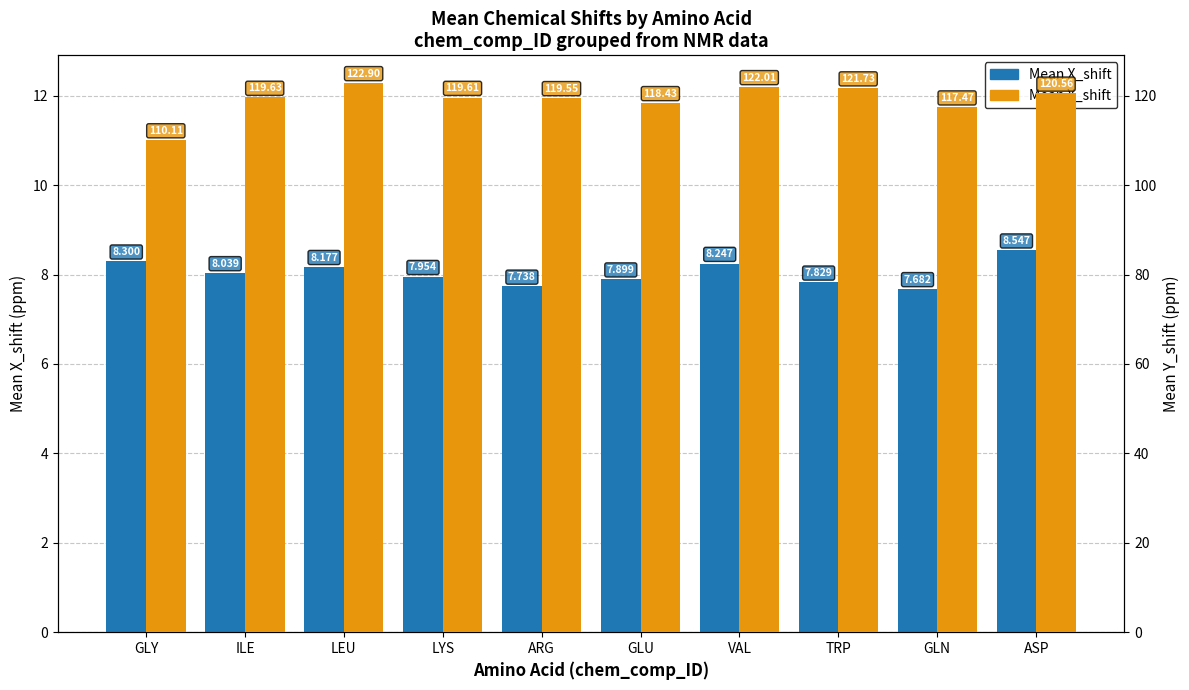

Which category has the lowest value in the Mean X_shift series?

GLN